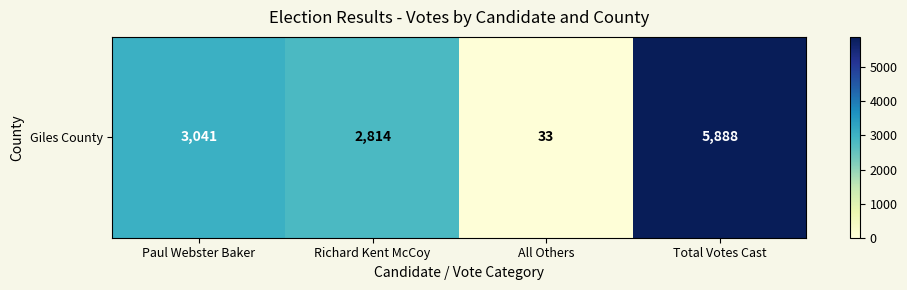

At which category does the chart reach its peak across all series?

Total Votes Cast